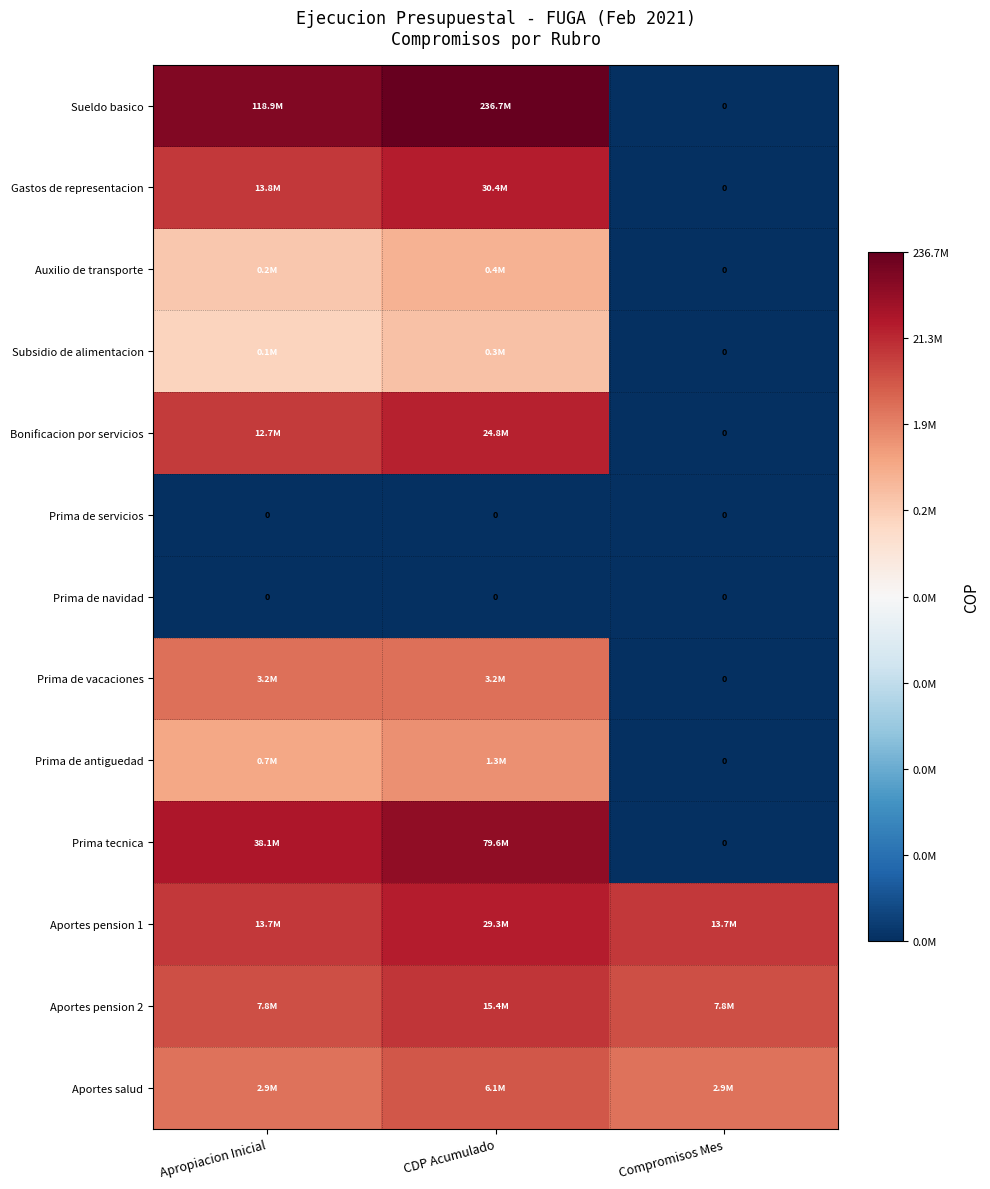

At which label does Prima de antiguedad first exceed 13?

Apropiacion Inicial